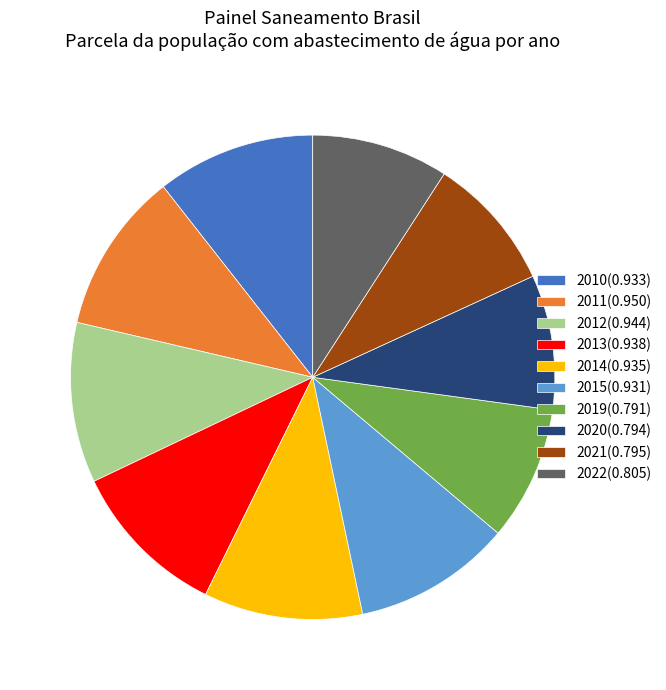

Combined, do 2022 and 2014 account for over 50%?

No